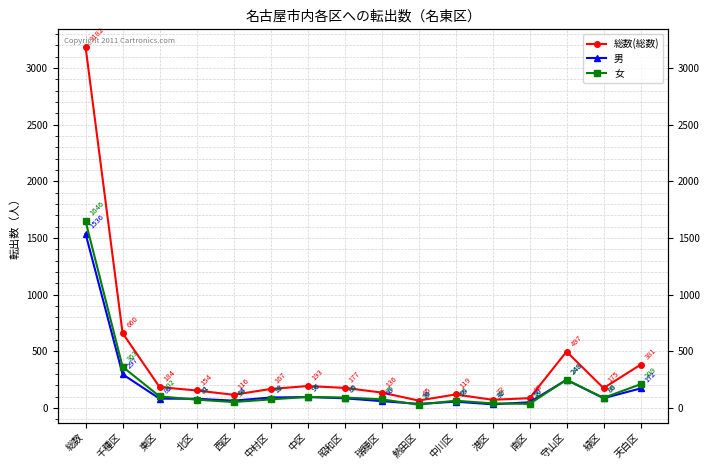

Count the number of categories in the chart.

16